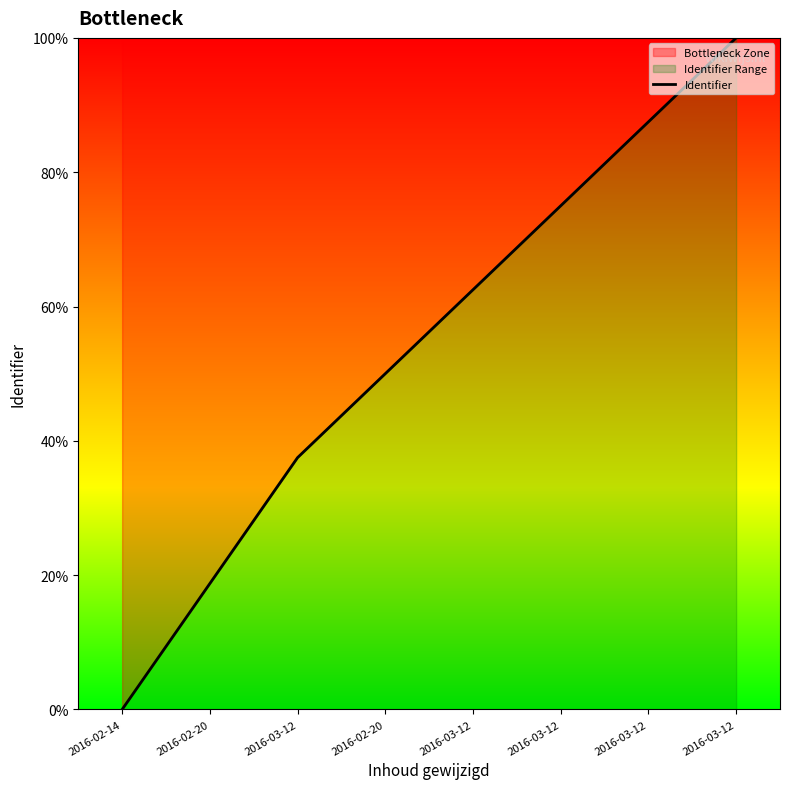

Reading right to left, list all the values displayed in this chart.

2016-03-12=100.0	2016-03-12=87.5	2016-03-12=75.0	2016-03-12=62.5	2016-02-20=50.0	2016-03-12=37.5	2016-02-20=18.8	2016-02-14=0.0